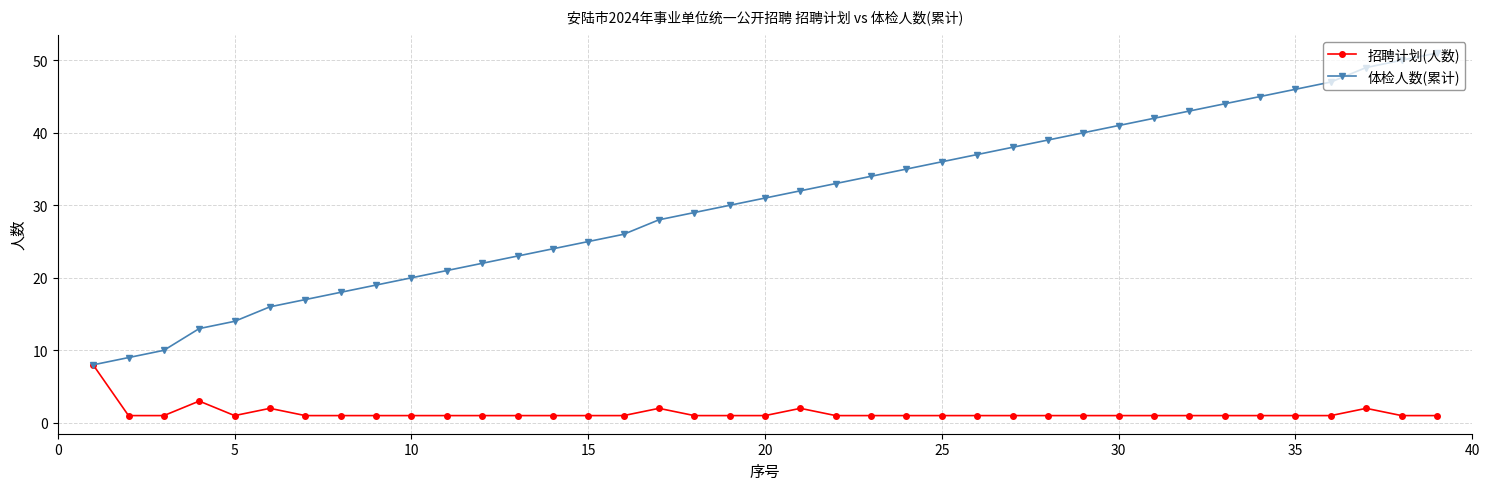

How many lines are shown in the chart?

2